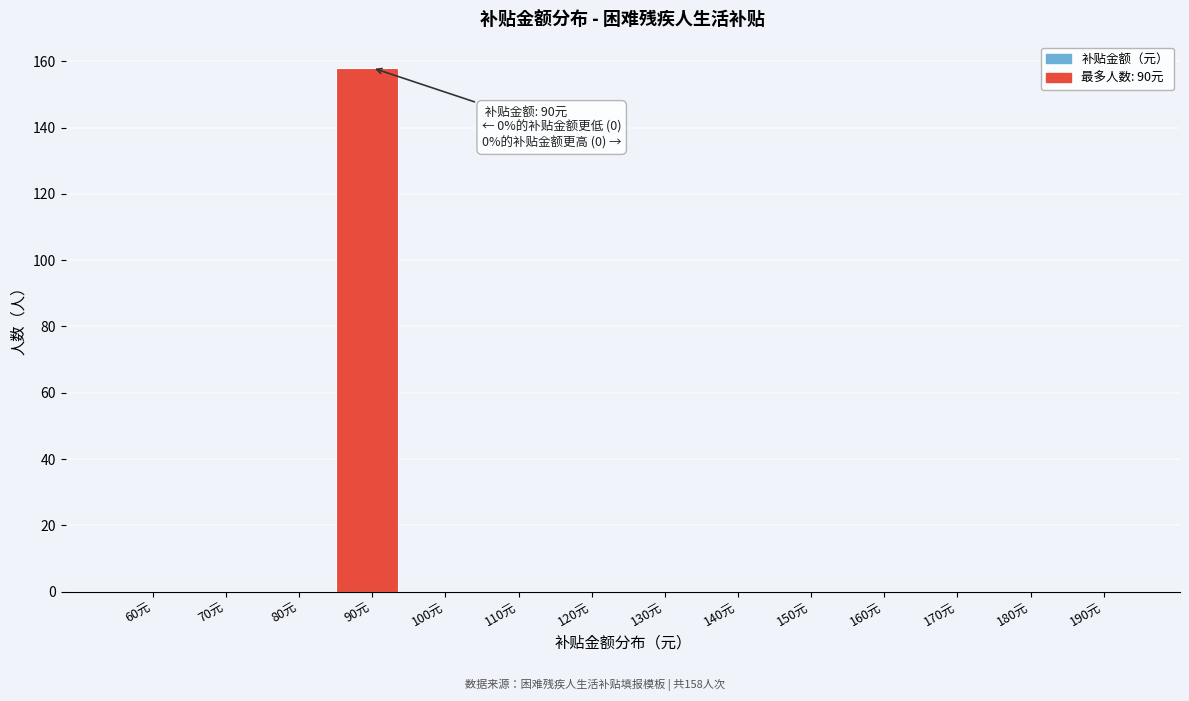

Reading left to right, list all the values displayed in this chart.

60元=0	70元=0	80元=0	90元=158	100元=0	110元=0	120元=0	130元=0	140元=0	150元=0	160元=0	170元=0	180元=0	190元=0